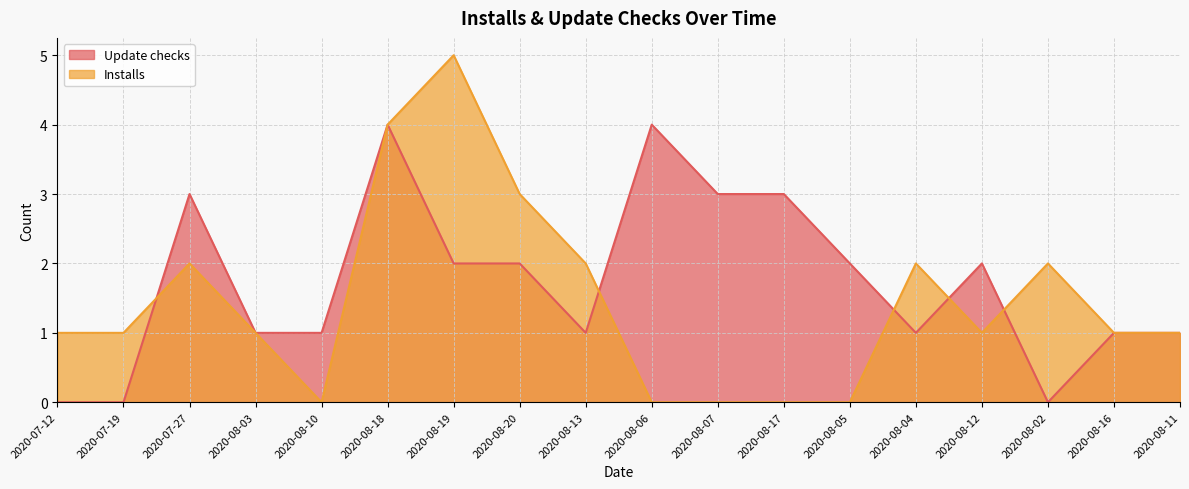

At 2020-08-06, list the series in order from smallest to largest.

Installs, Update checks